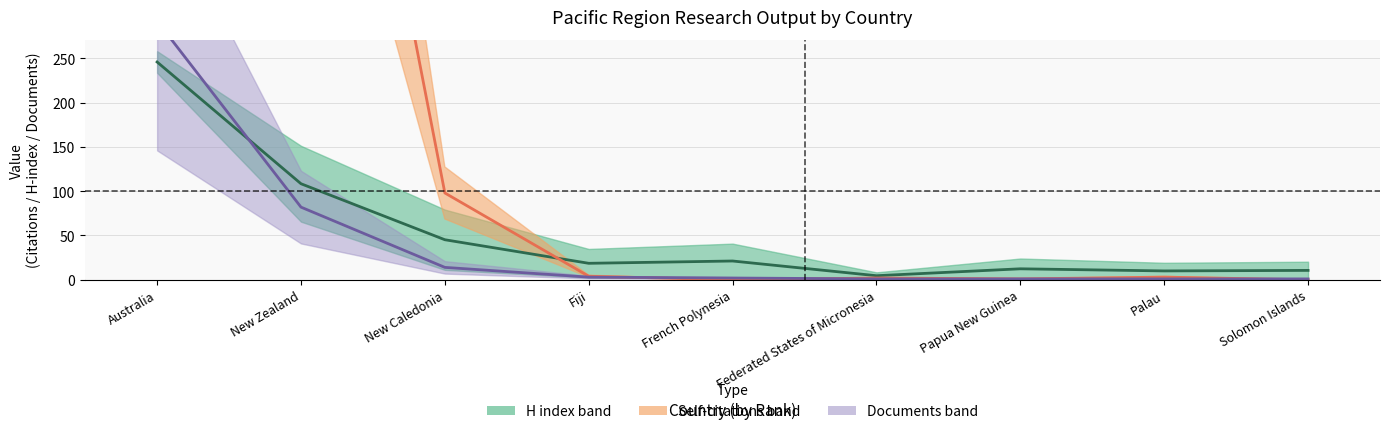

Reading left to right, what are all the values shown in this chart?

H index (center): Australia=245.8	New Zealand=108.4	New Caledonia=45.2	Fiji=18.6	French Polynesia=21.2	Federated States of Micronesia=4.6	Papua New Guinea=12.4	Palau=10.0	Solomon Islands=10.6
Self-citations (center): Australia=4224.0	New Zealand=934.0	New Caledonia=98.0	Fiji=4.0	French Polynesia=0.0	Federated States of Micronesia=2.0	Papua New Guinea=1.0	Palau=3.0	Solomon Islands=0.0
Documents (center): Australia=292.0	New Zealand=82.0	New Caledonia=14.0	Fiji=3.0	French Polynesia=2.0	Federated States of Micronesia=1.0	Papua New Guinea=1.0	Palau=1.0	Solomon Islands=1.0